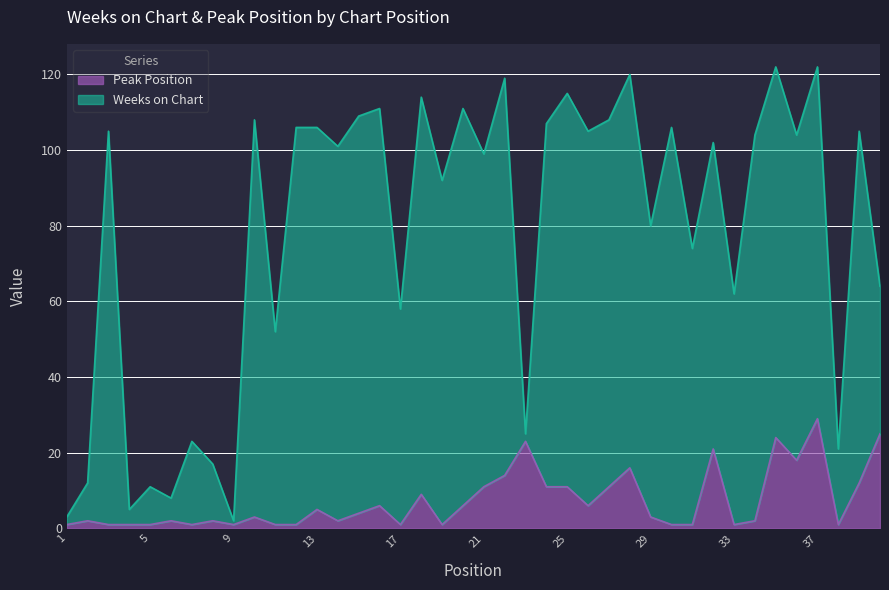

Reading left to right, extract all data points from this chart.

Weeks on Chart: 1=3	2=12	3=105	4=5	5=11	6=8	7=23	8=17	9=2	10=108	11=52	12=106	13=106	14=101	15=109	16=111	17=58	18=114	19=92	20=111	21=99	22=119	23=25	24=107	25=115	26=105	27=108	28=120	29=80	30=106	31=74	32=102	33=62	34=104	35=122	36=104	37=122	38=21	39=105	40=64
Peak Position: 1=1	2=2	3=1	4=1	5=1	6=2	7=1	8=2	9=1	10=3	11=1	12=1	13=5	14=2	15=4	16=6	17=1	18=9	19=1	20=6	21=11	22=14	23=23	24=11	25=11	26=6	27=11	28=16	29=3	30=1	31=1	32=21	33=1	34=2	35=24	36=18	37=29	38=1	39=12	40=25